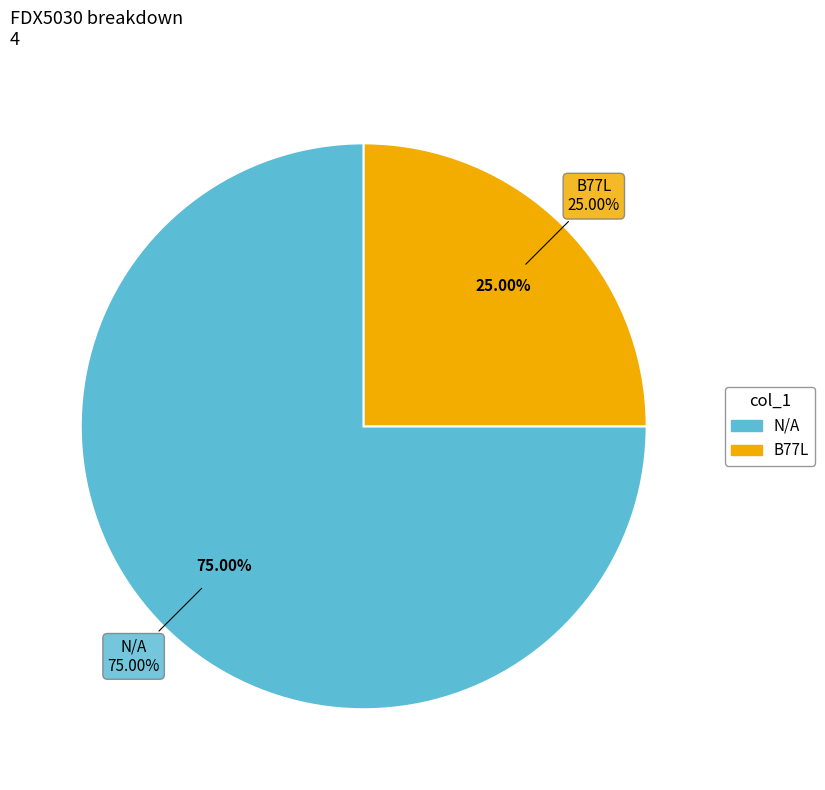

To the nearest percent, what is the difference between the largest and smallest slice percentages?

50%